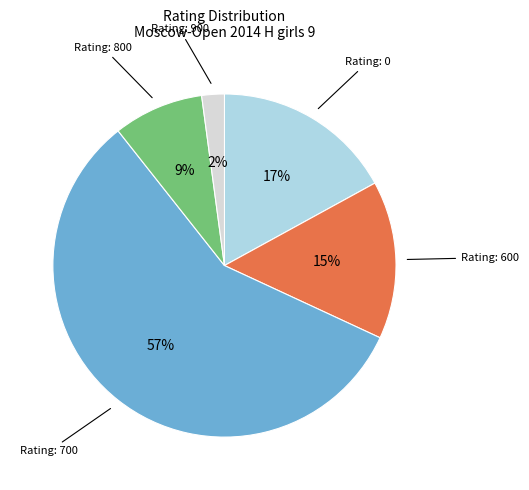

To the nearest percent, what is the average slice percentage?

20%